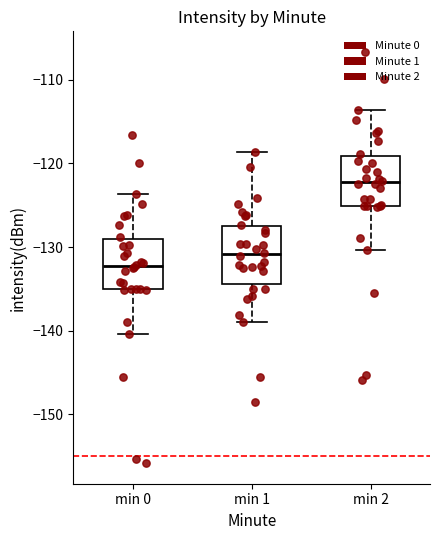

Reading left to right, read every box against the y-axis: the position of its median line, the range the box covers, and the ends of its whiskers. The values are not printed on the chart, so give them approximately, as read against the axis.

min 0: median -132, box -135 to -129, whiskers -140 to -124
min 1: median -131, box -134 to -127, whiskers -139 to -119
min 2: median -122, box -125 to -119, whiskers -130 to -114